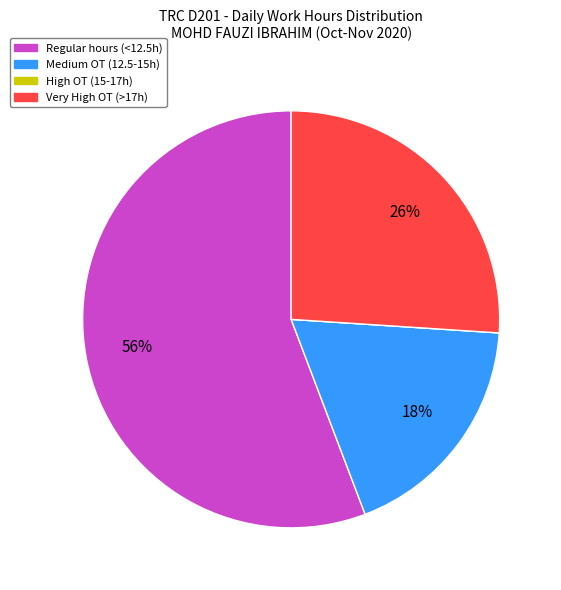

Approximately how many times larger is the value at Regular hours (<12.5h) compared to Medium OT (12.5-15h)?

3.1